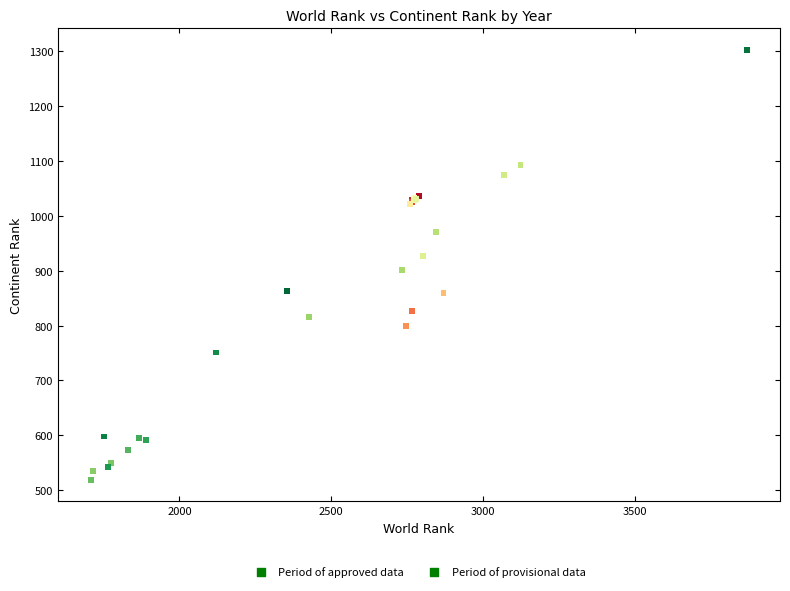

Which series reaches the maximum Y coordinate?

Period of provisional data